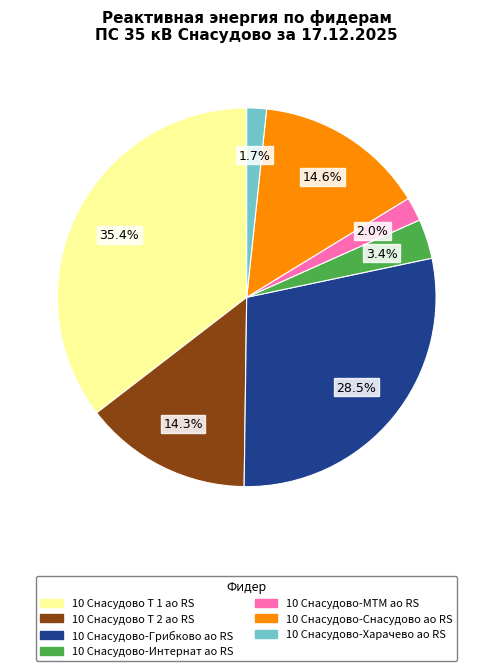

Between 10 Снасудово Т 2 ао RS and 10 Снасудово-Грибково ао RS, which is larger?

10 Снасудово-Грибково ао RS